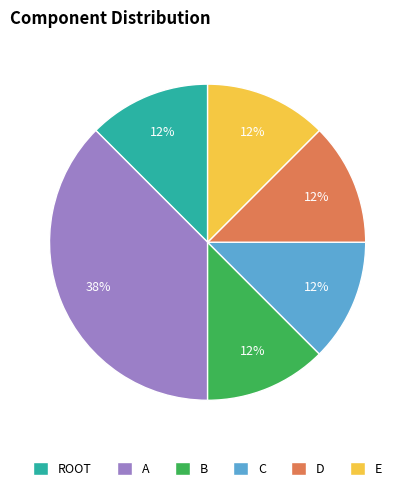

How many segments does this pie chart have?

6